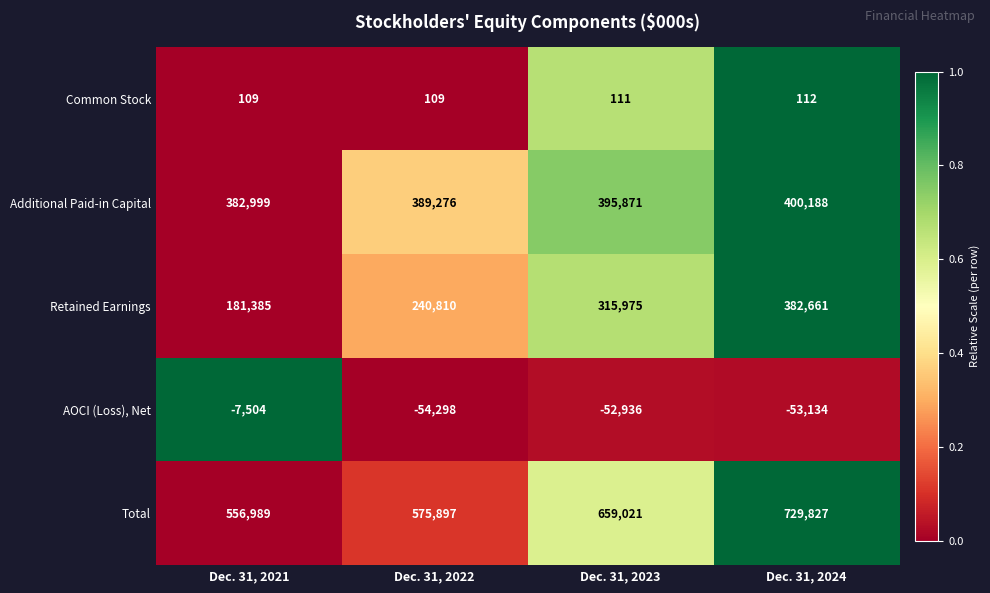

At which category does the chart reach its peak across all series?

Dec. 31, 2024